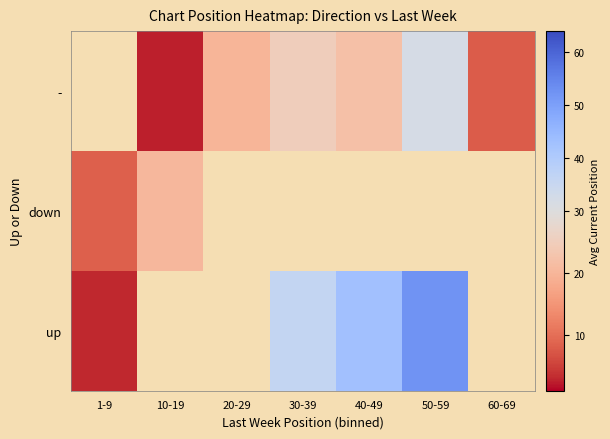

List the series in order of their peak value, highest first.

up, -, down